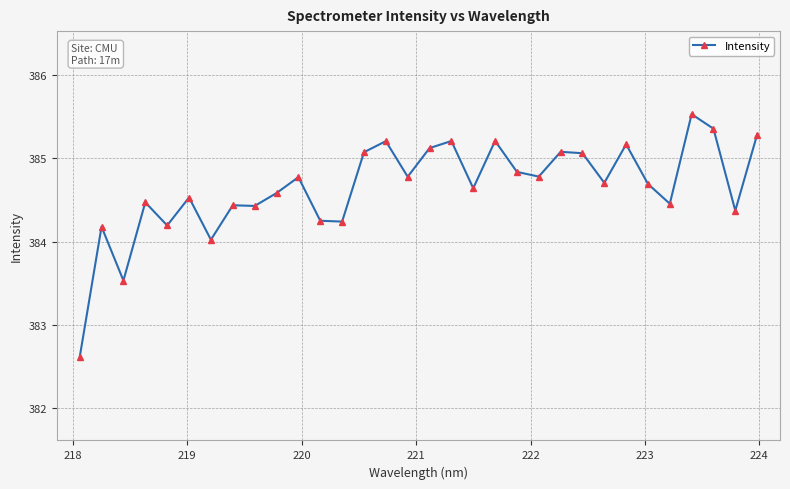

What is the minimum value shown in the chart?

382.6